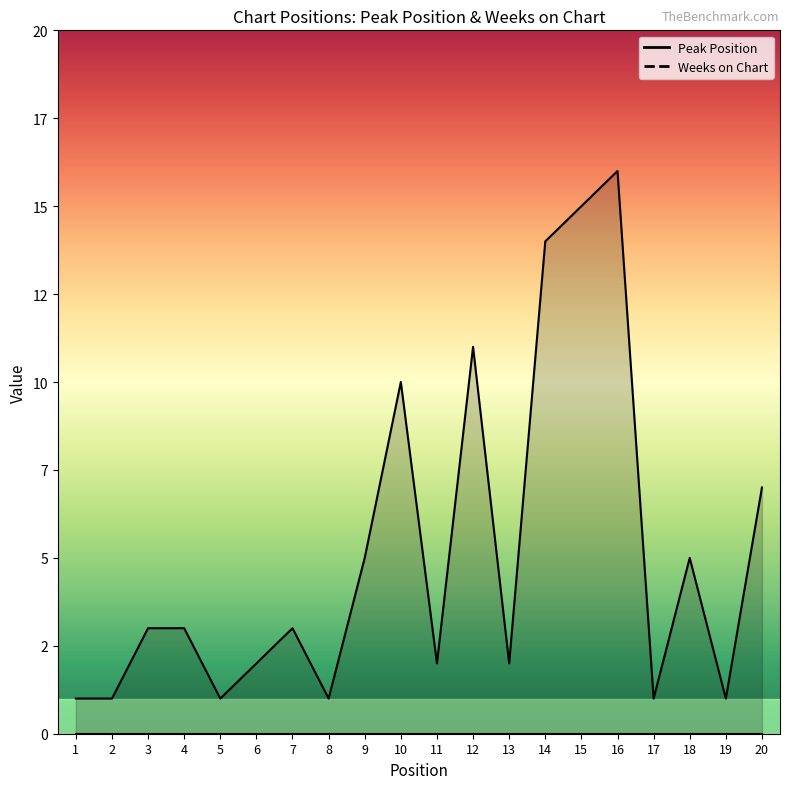

Approximately how many times larger is the value at 9 compared to 16?

0.3